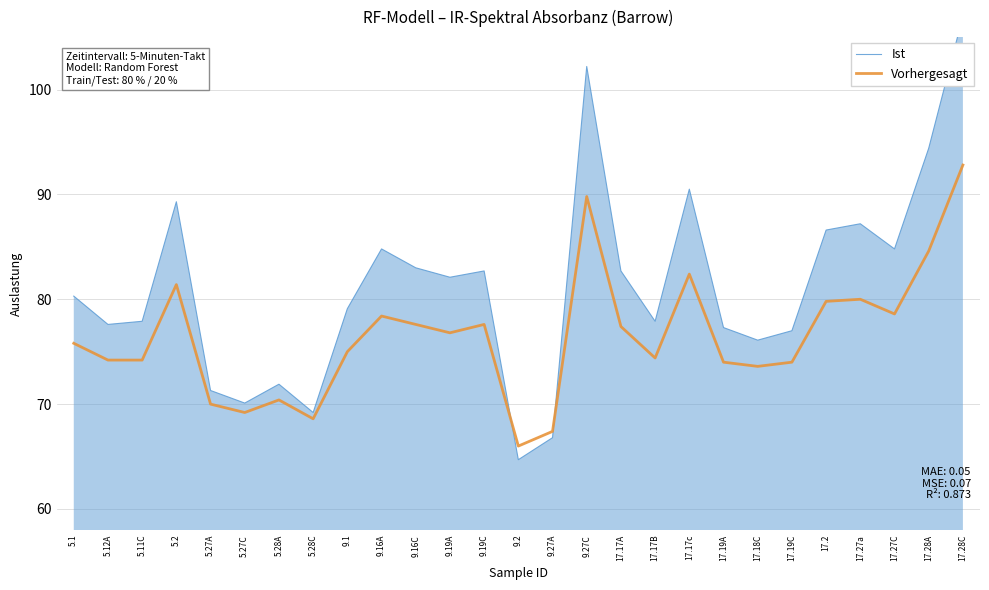

List the series in order of their overall mean, highest first.

Ist, Vorhergesagt